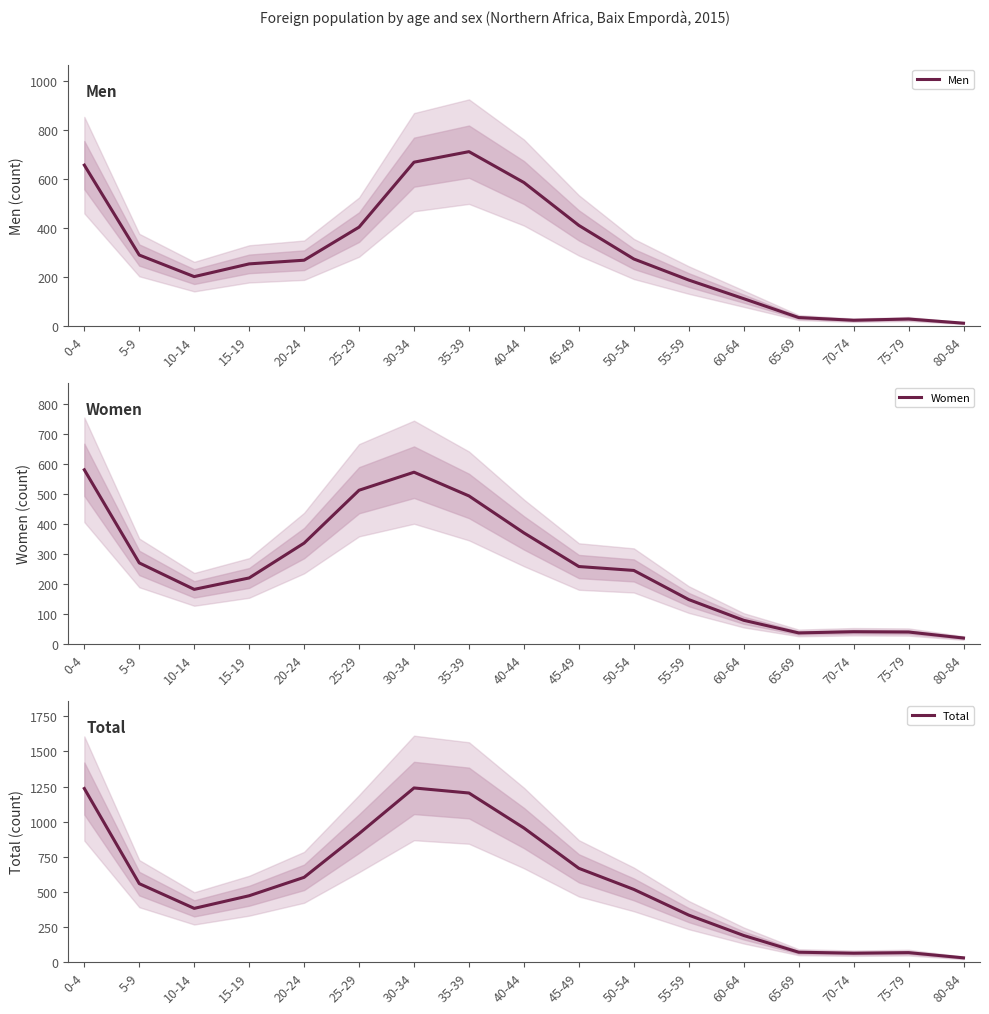

Which series has the widest spread of values?

Total